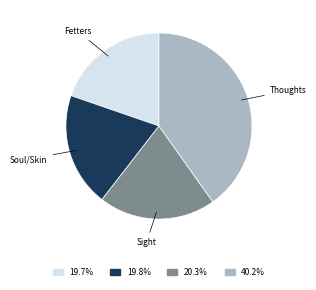

Does any single category account for the majority?

No